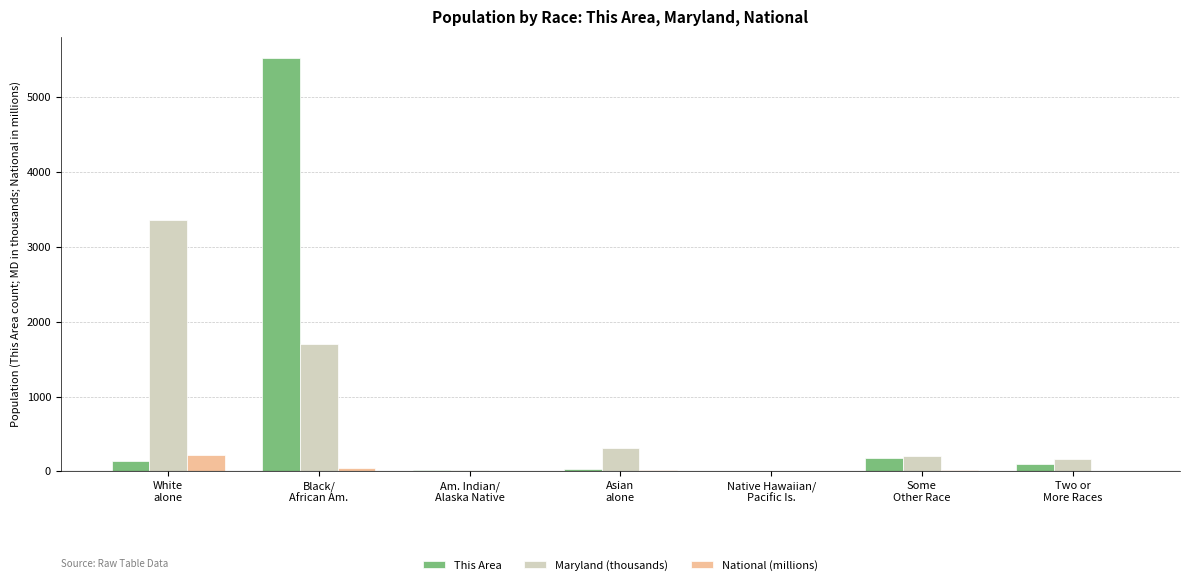

What is the maximum value for This Area?

5526.0